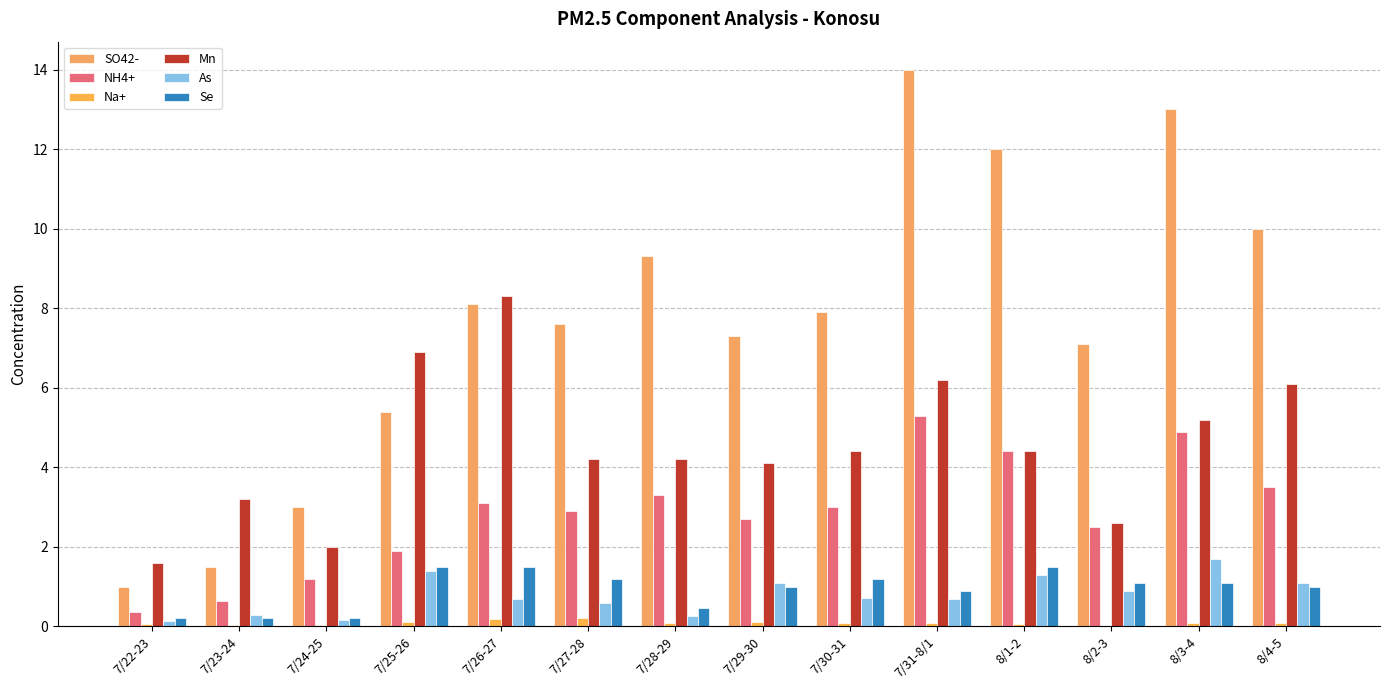

Which series changed the most between 7/24-25 and 8/3-4?

SO42-